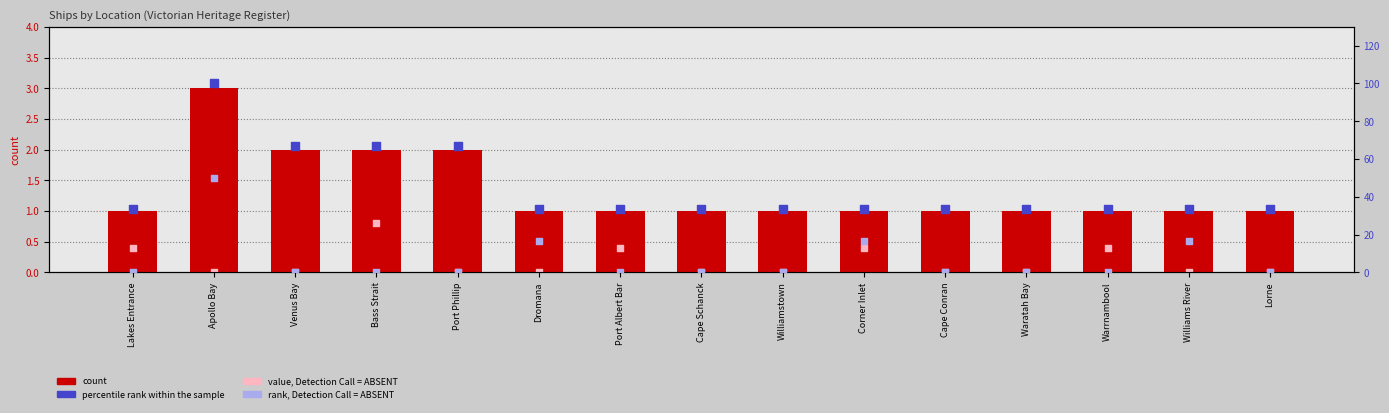

At which category is the sum across all series the highest?

Apollo Bay